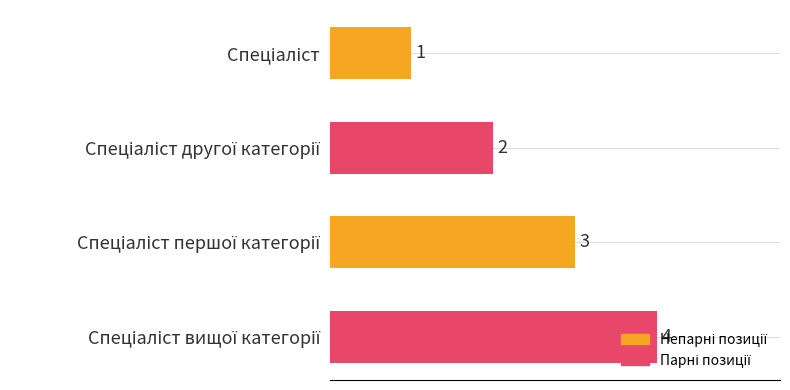

What is the difference between the maximum and minimum values?

3